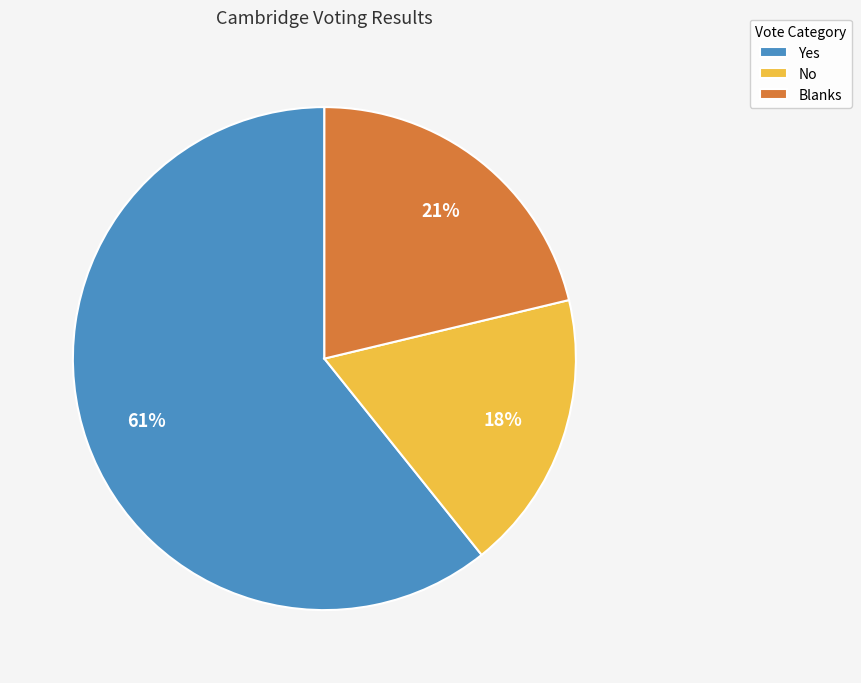

Is it true that Yes is 61% of the pie?

True